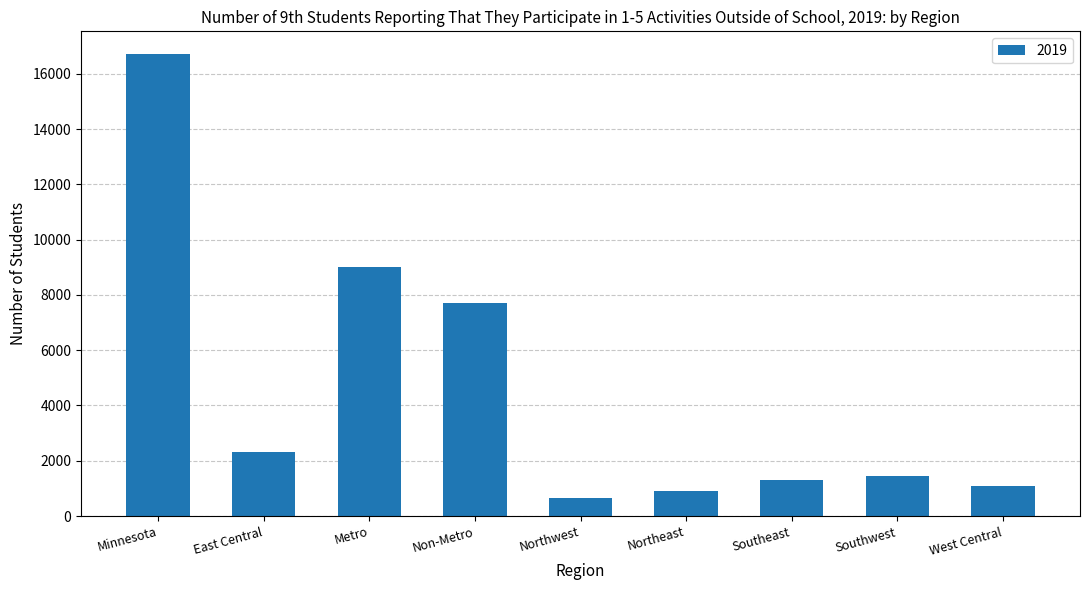

Which has a higher value, East Central or Metro?

Metro